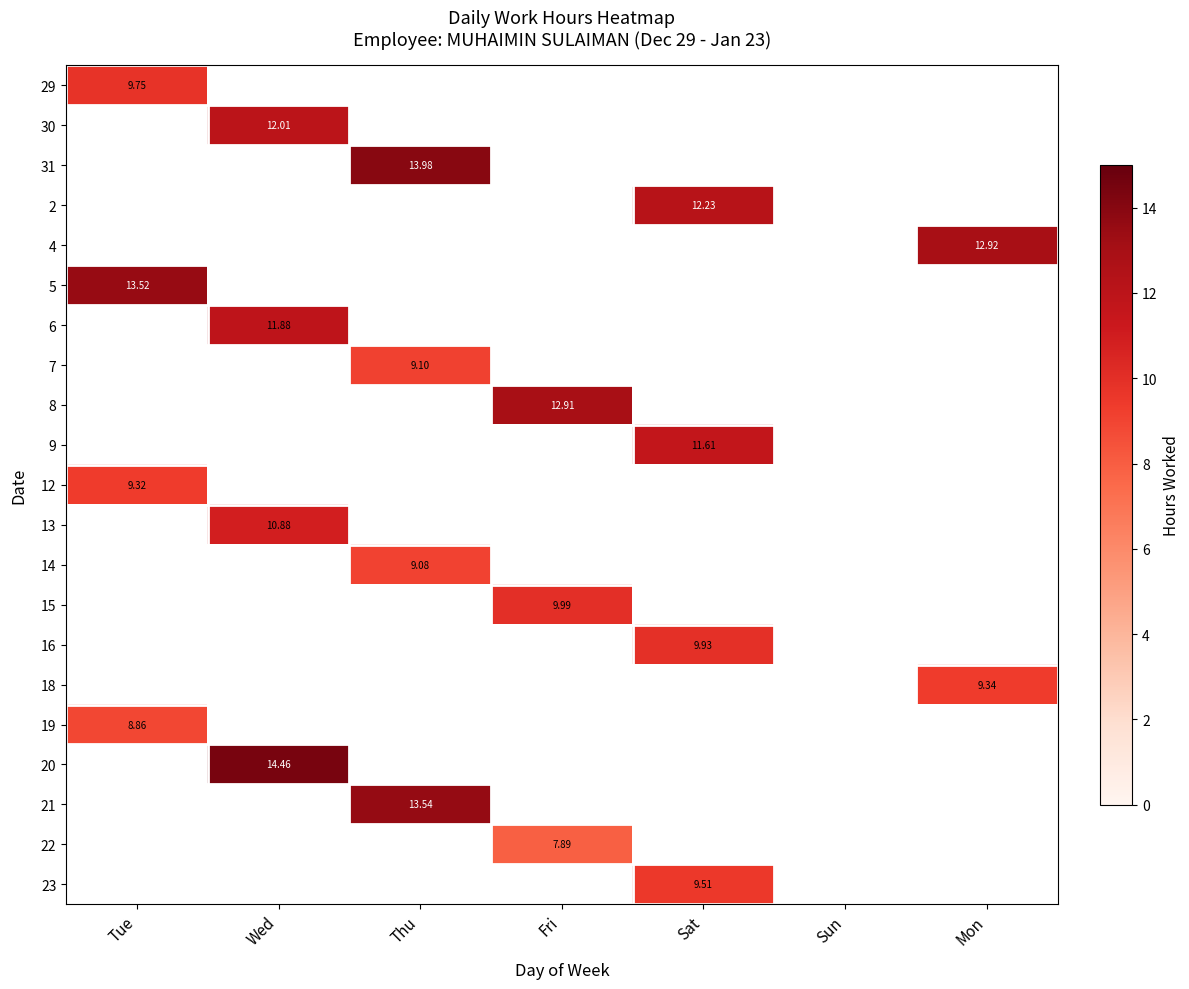

Which label corresponds to the largest value in the chart?

Wed